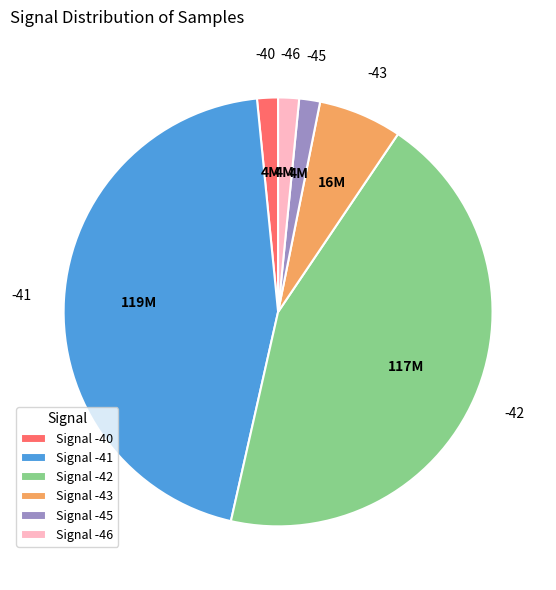

Is it true that Signal -41 is 45% of the pie?

True